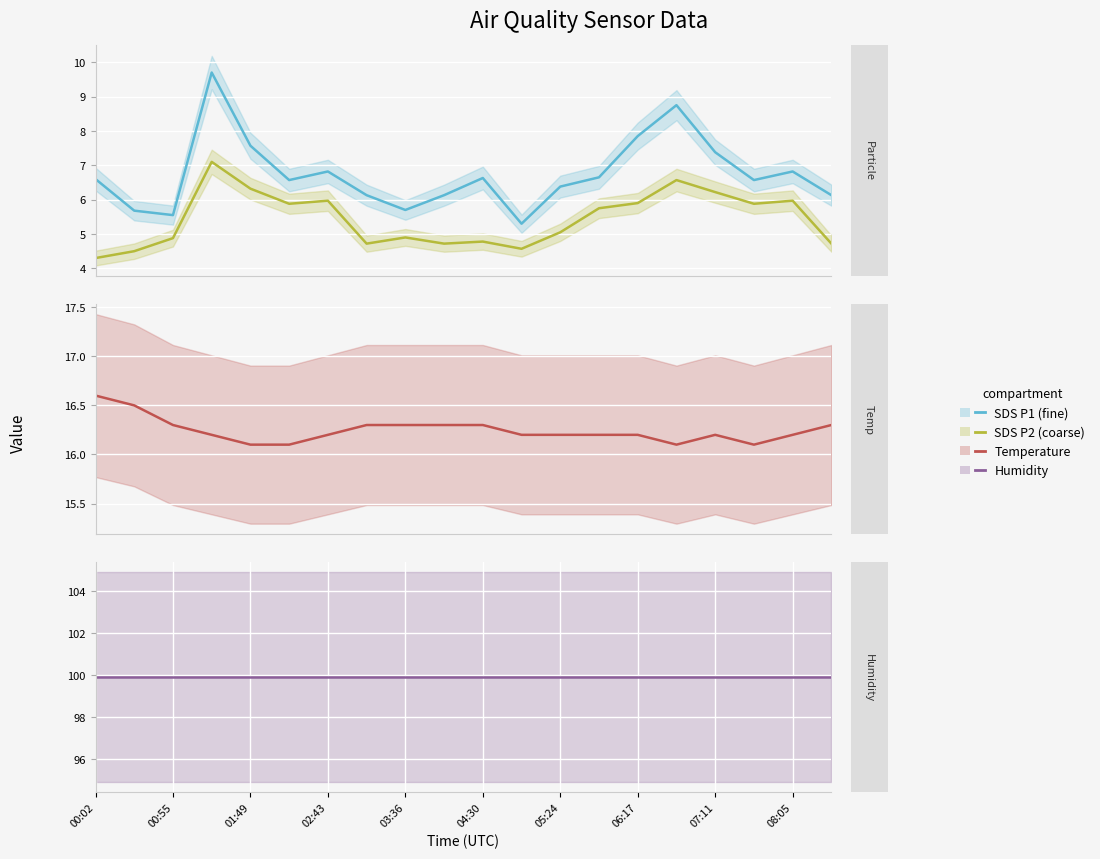

Rank the series by their maximum value, from lowest to highest.

SDS P2 (coarse), SDS P1 (fine), Temperature, Humidity